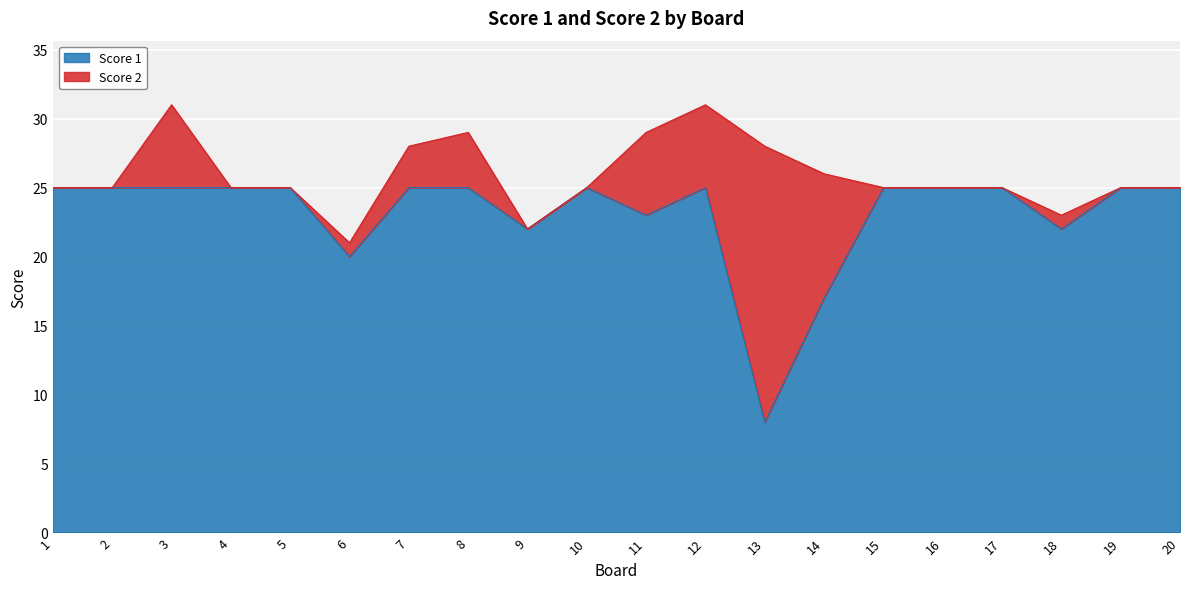

Which category has the highest value across all series?

1